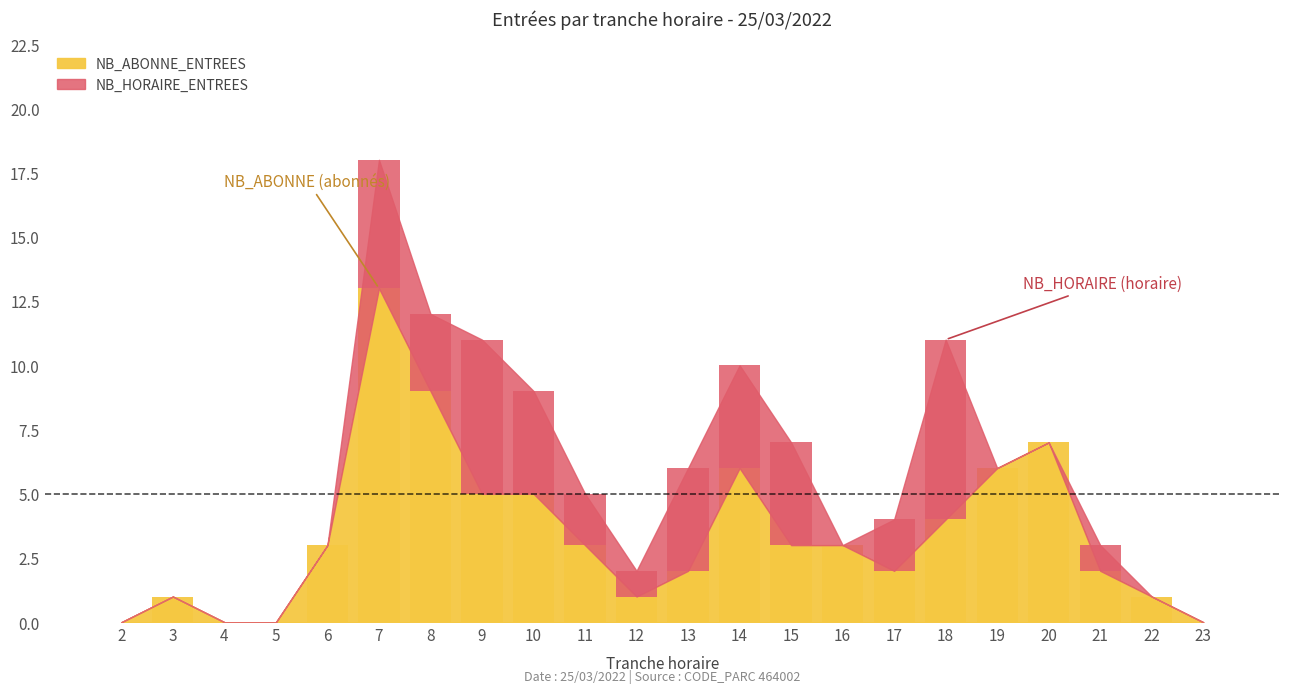

How many groups of bars are there?

22